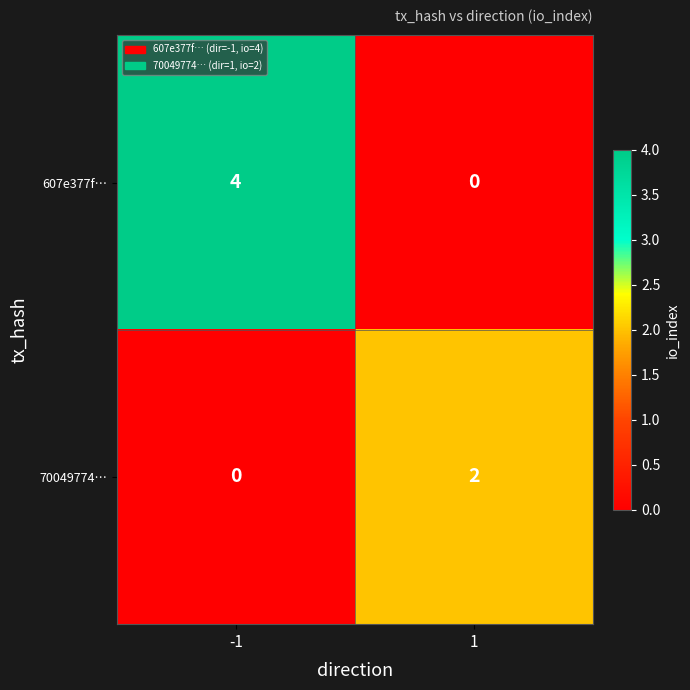

The value of 607e377f… at 1 is 0. True or false?

True